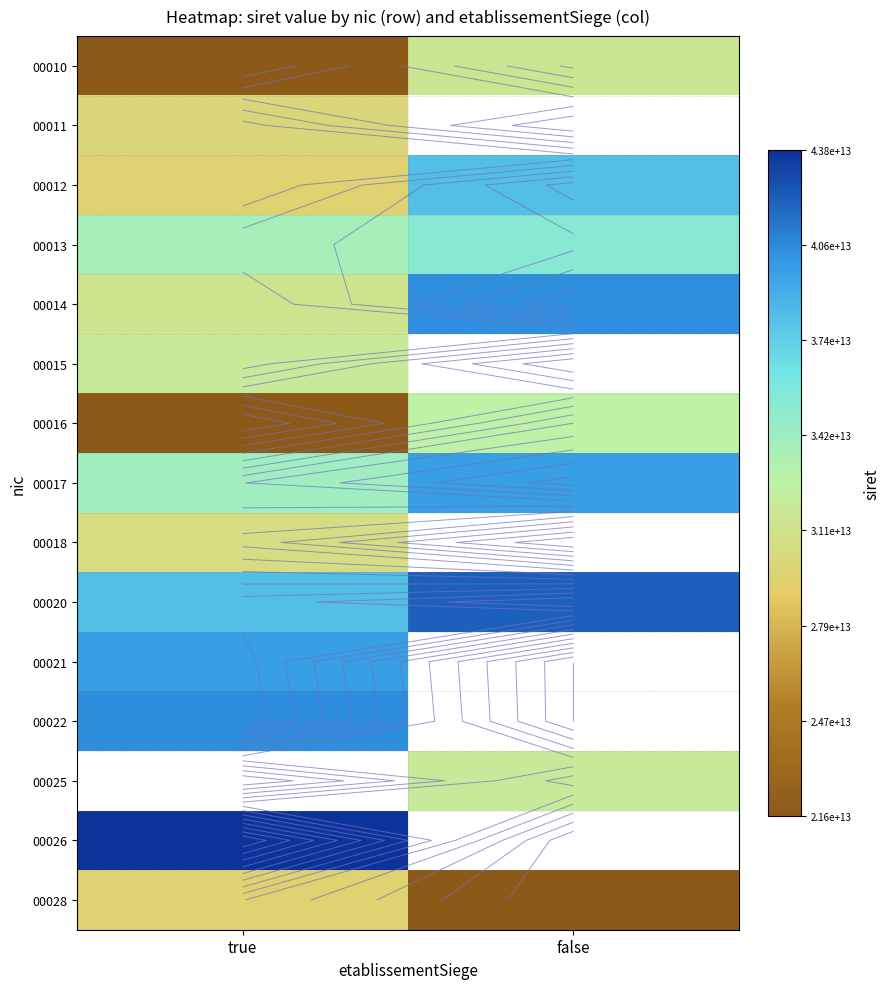

The 00017 series shows 24927236414630.8 at false. True or false?

False